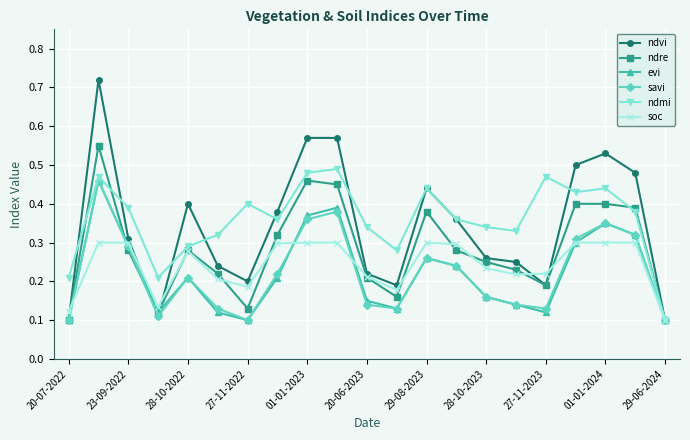

True or false: ndre has more than 0 interior local peaks.

True